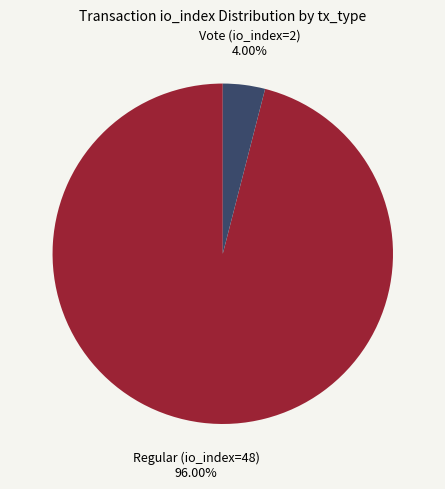

Which slice is the smallest?

Vote (io_index=2)